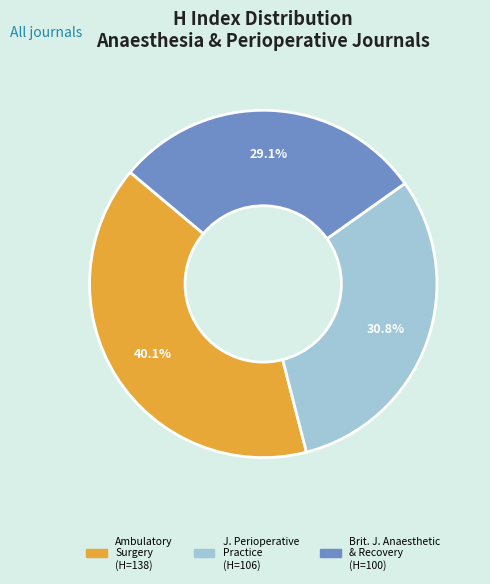

Count the number of slices in the pie.

3